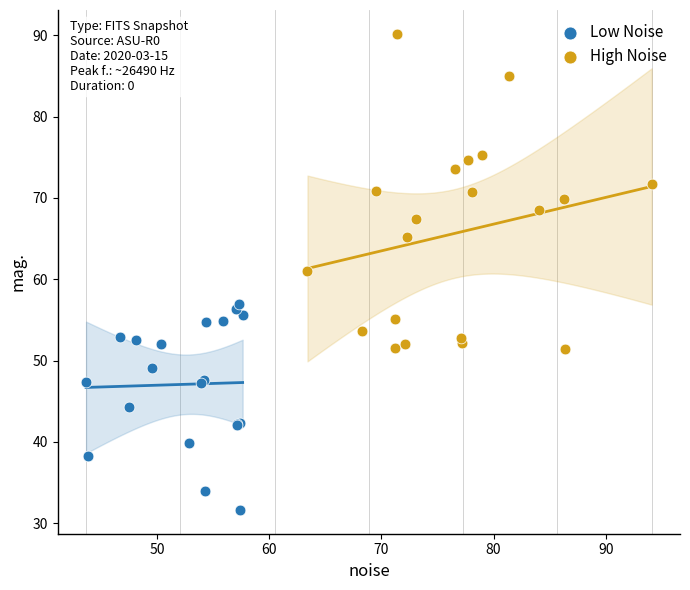

Which series contains the highest Y value?

High Noise